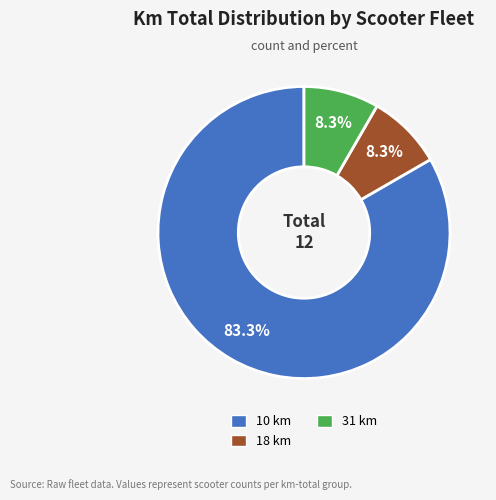

Which category has the biggest portion of the pie?

10 km